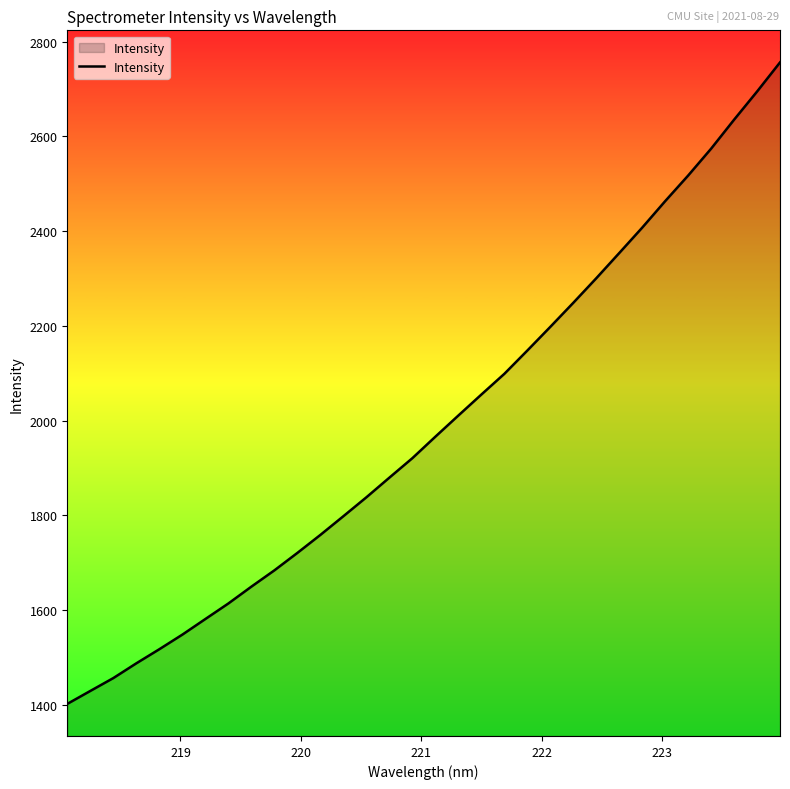

What is the difference between the maximum and minimum values?

1354.6